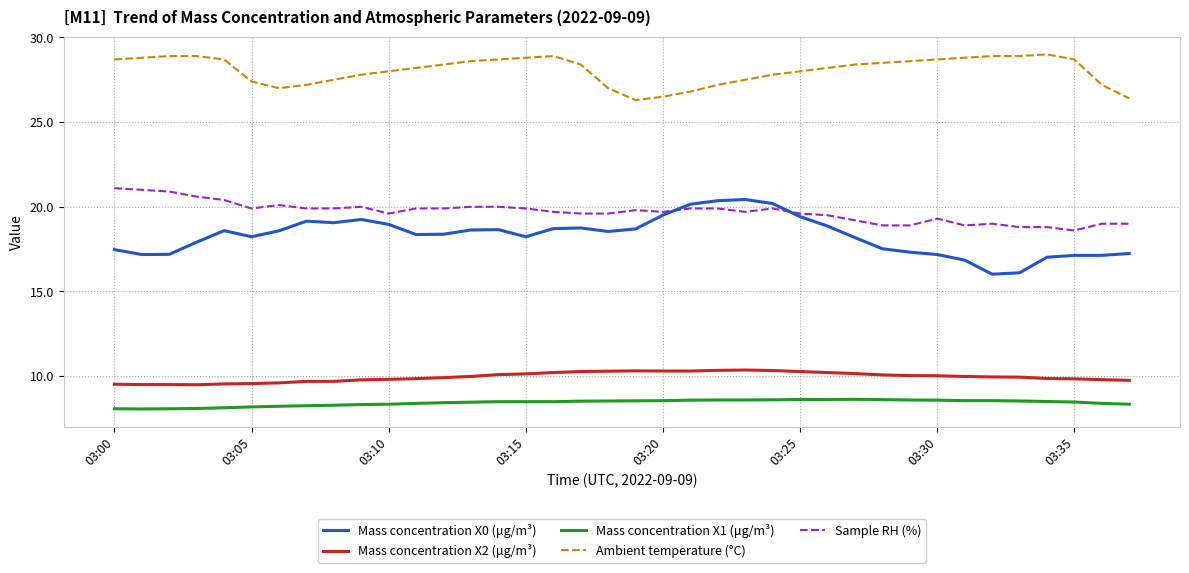

What is the difference between the maximum and minimum values in the Mass concentration X2 (μg/m³) series?

0.9